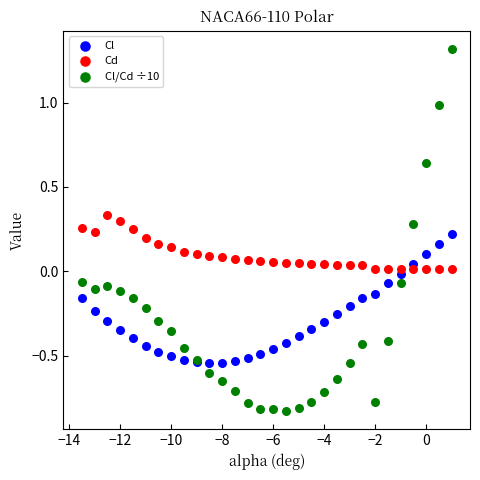

What is the X range (max minus min) for the scatter plot?

14.5